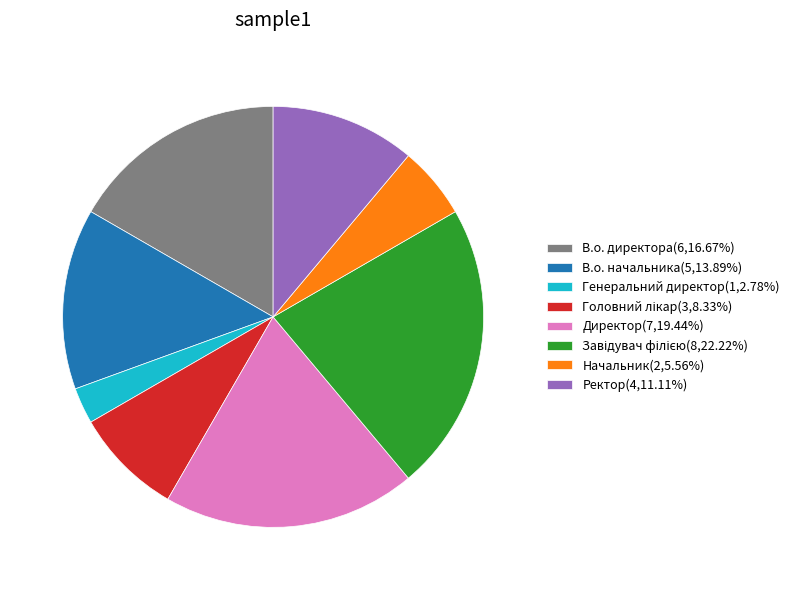

Approximately how many times larger is the value at В.о. начальника(5,13.89%) compared to Директор(7,19.44%)?

0.7